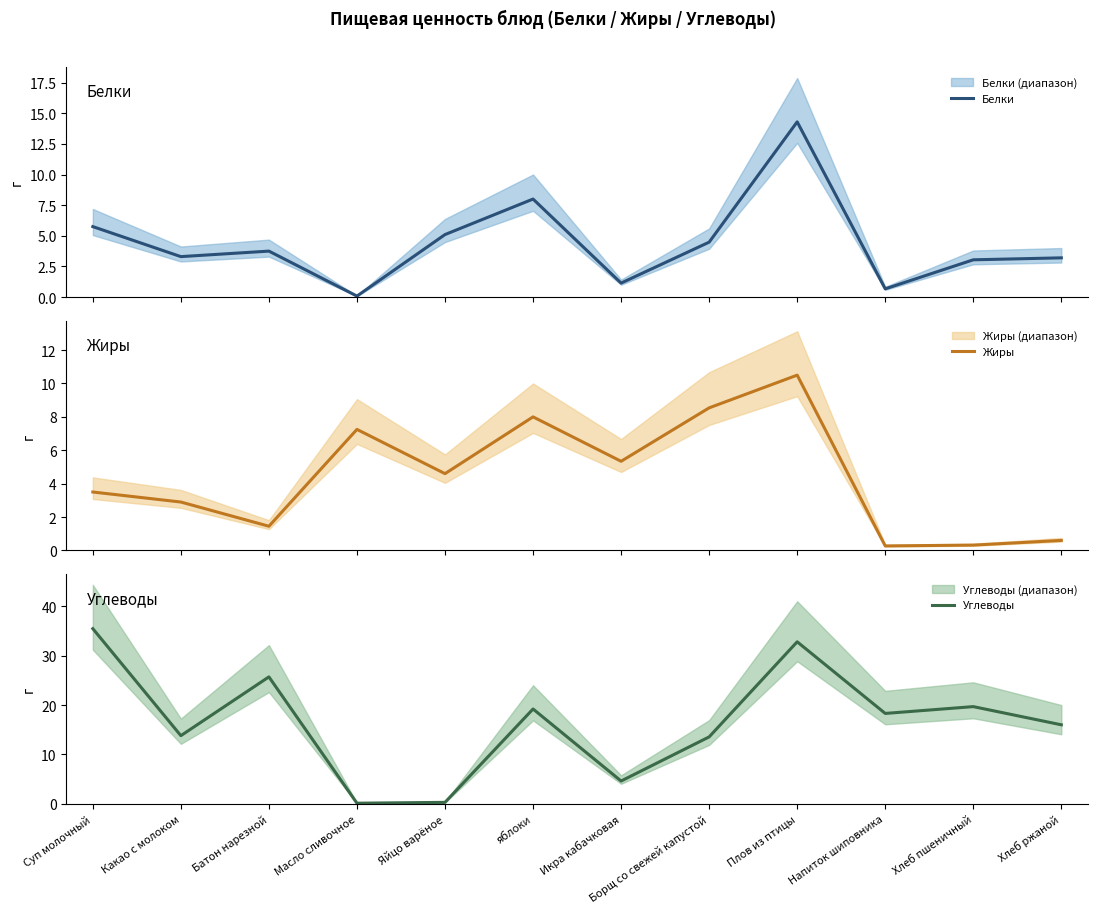

The Углеводы series shows 0.0 at Масло сливочное. True or false?

False